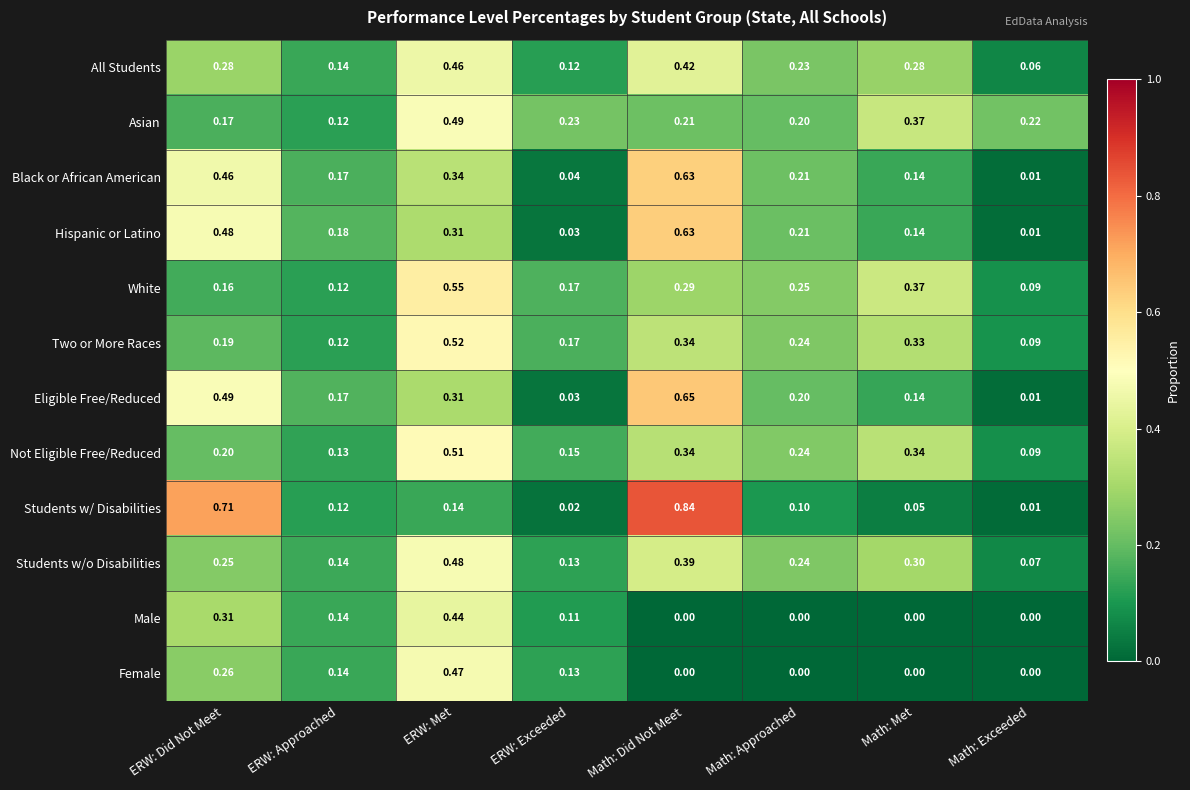

At which label is Students w/ Disabilities closest to 0?

Math: Exceeded